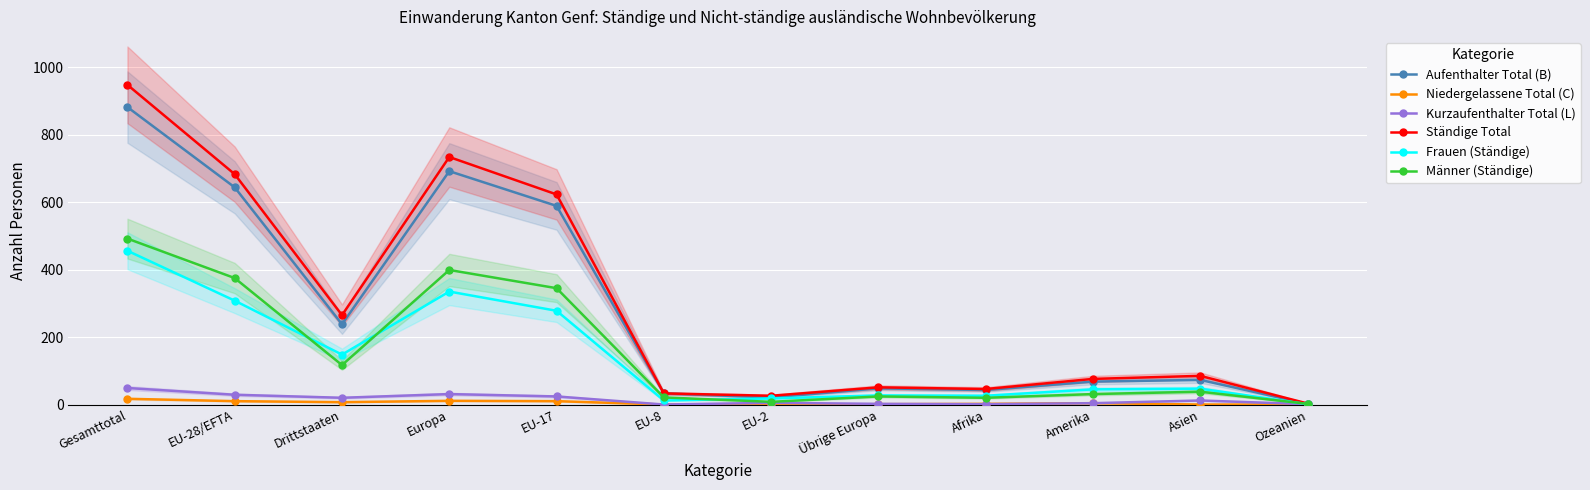

What is the difference between the maximum and second lowest values in the Frauen (Ständige) series?

444